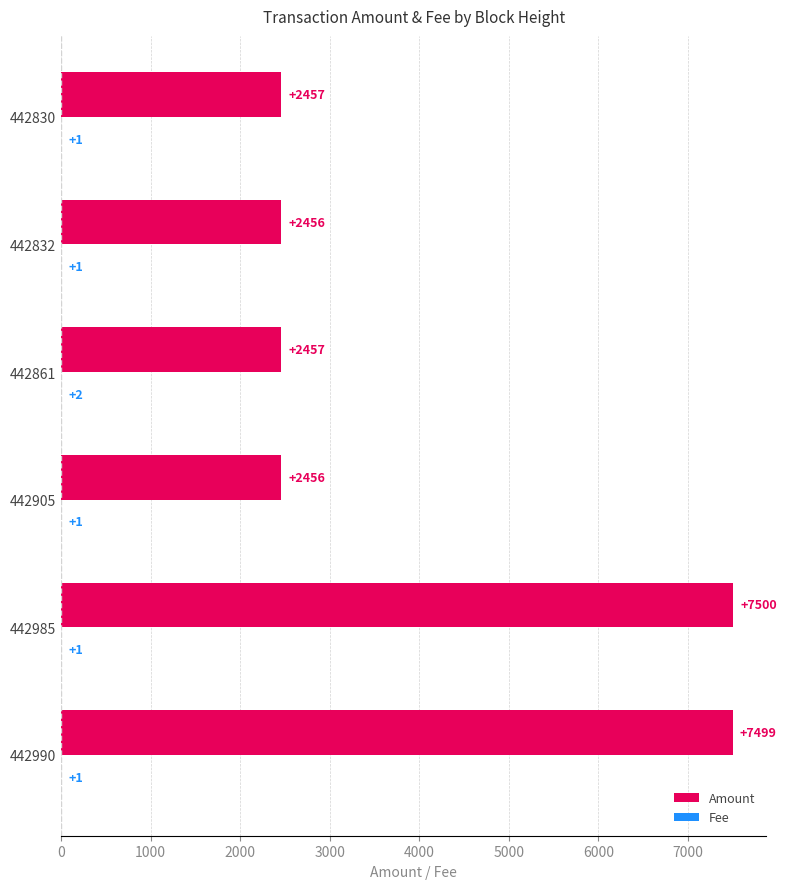

The value of Amount at 442861 is 2457. True or false?

True